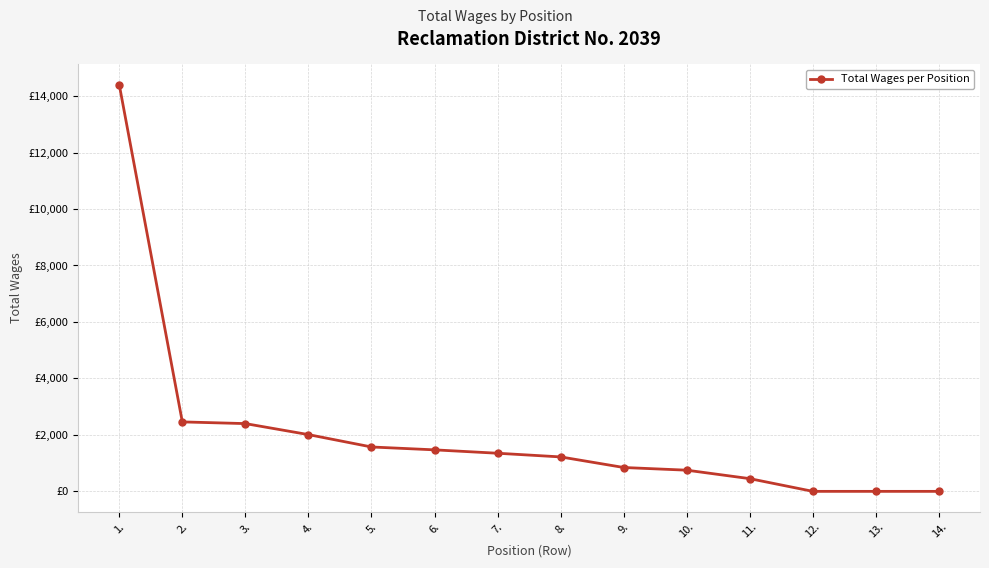

Reading left to right, extract all data points from this chart.

14400	2460	2400	2010	1572	1470	1350	1220	845	750	450	0	0	0